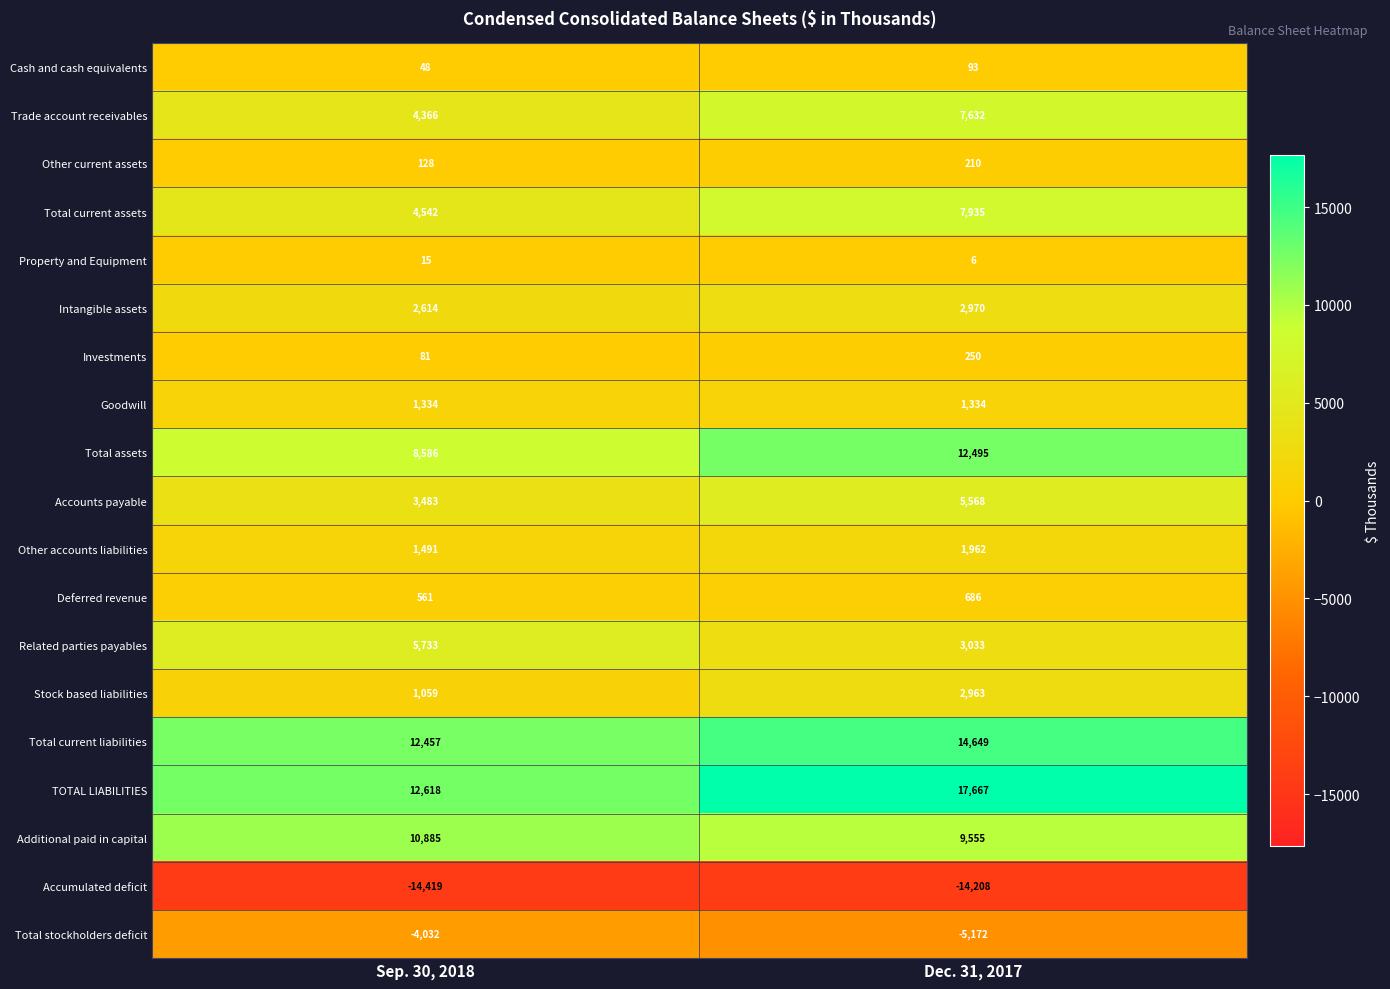

At Dec. 31, 2017, list the series in order from largest to smallest.

TOTAL LIABILITIES, Total current liabilities, Total assets, Additional paid in capital, Total current assets, Trade account receivables, Accounts payable, Related parties payables, Intangible assets, Stock based liabilities, Other accounts liabilities, Goodwill, Deferred revenue, Investments, Other current assets, Cash and cash equivalents, Property and Equipment, Total stockholders deficit, Accumulated deficit